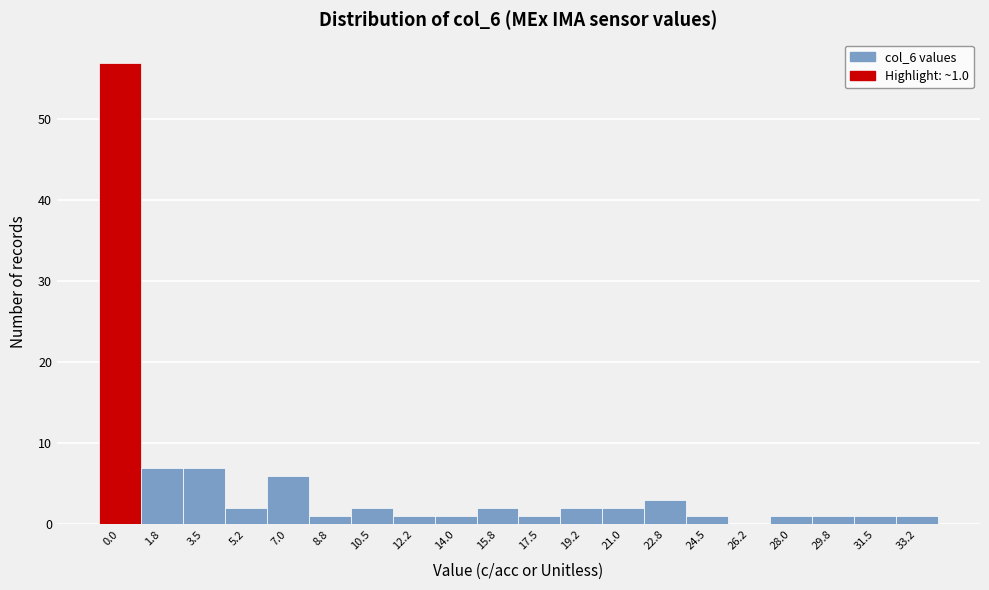

Reading left to right, transcribe all the data shown in this chart.

0.0=57	1.8=7	3.5=7	5.2=2	7.0=6	8.8=1	10.5=2	12.2=1	14.0=1	15.8=2	17.5=1	19.2=2	21.0=2	22.8=3	24.5=1	26.2=0	28.0=1	29.8=1	31.5=1	33.2=1